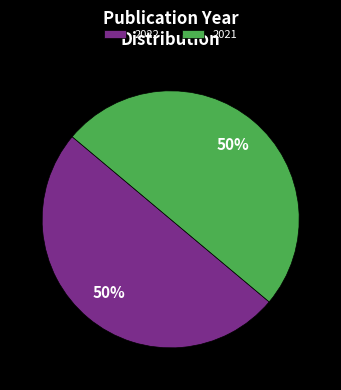

Combined, do 2022 and 2021 account for over 50%?

Yes